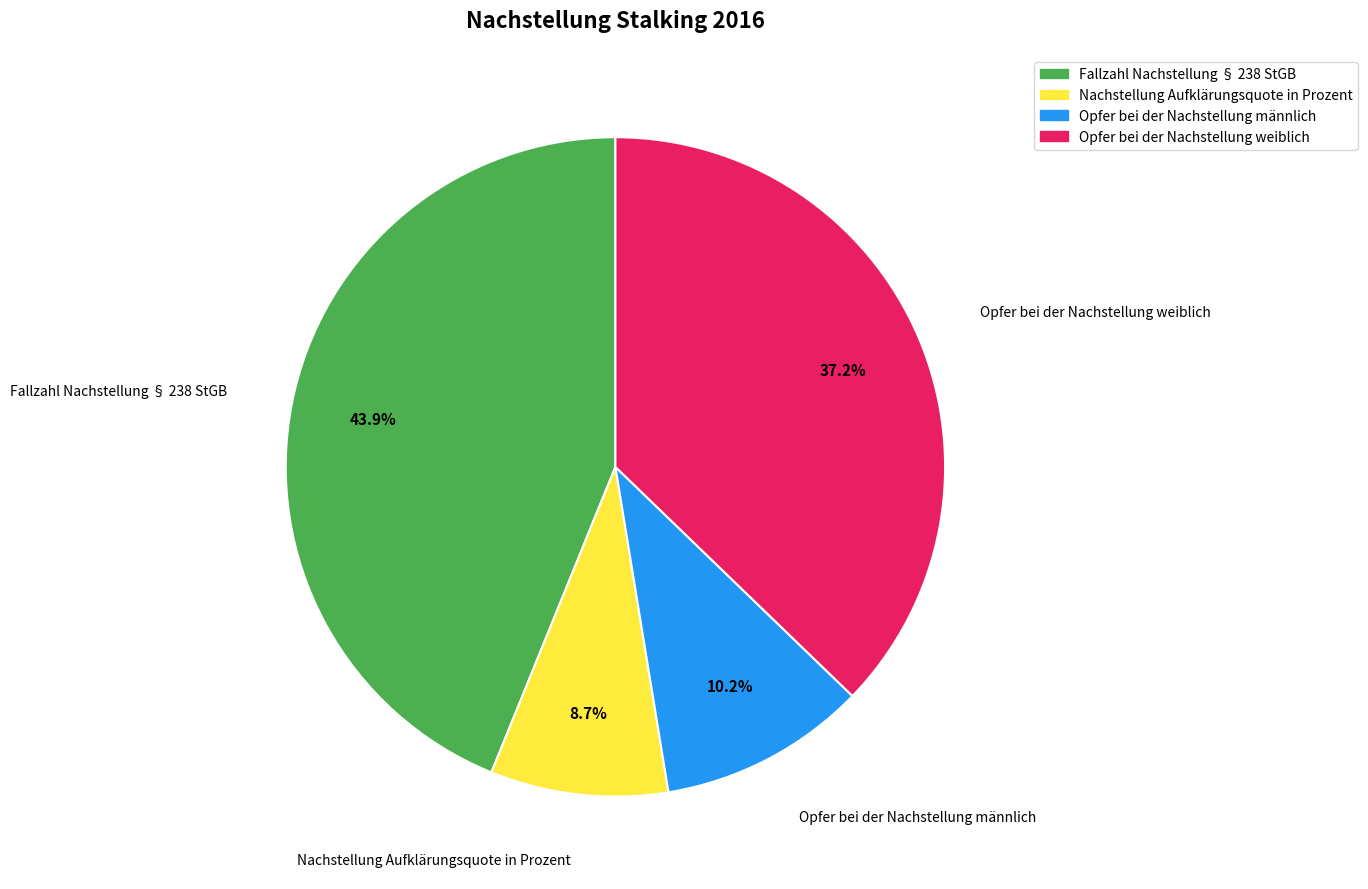

Is Nachstellung Aufklärungsquote in Prozent the majority of the pie?

No